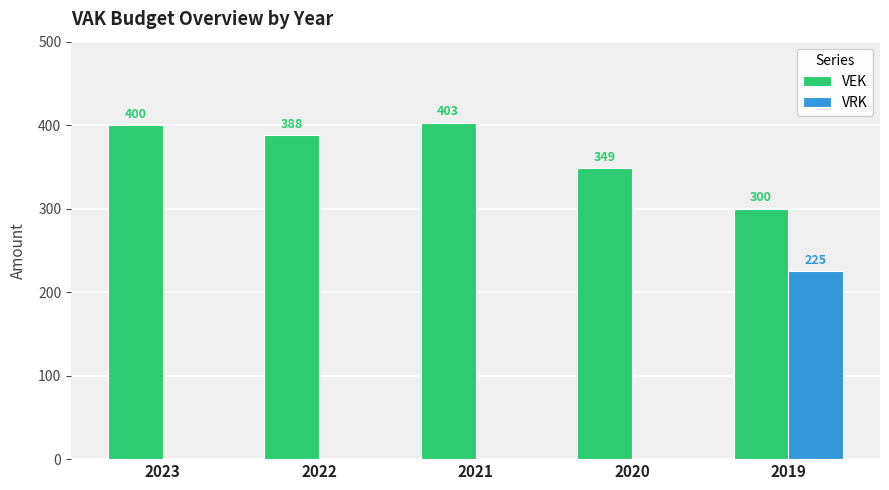

At which category is the sum across all series the highest?

2019